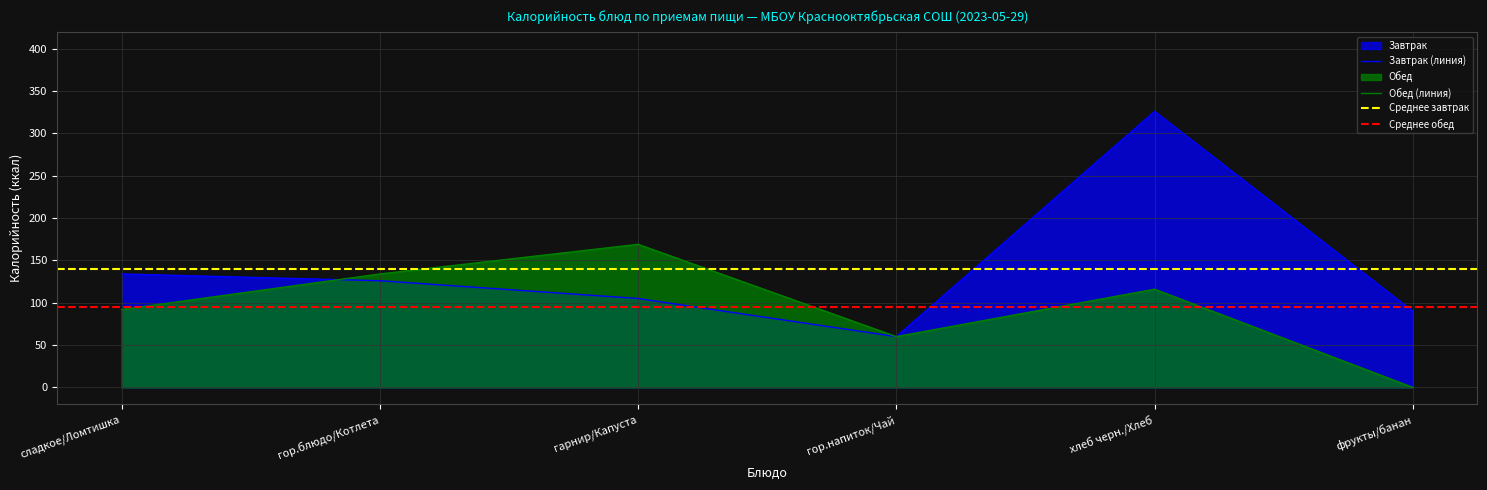

Between фрукты/банан and гарнир/Капуста, which is larger?

гарнир/Капуста